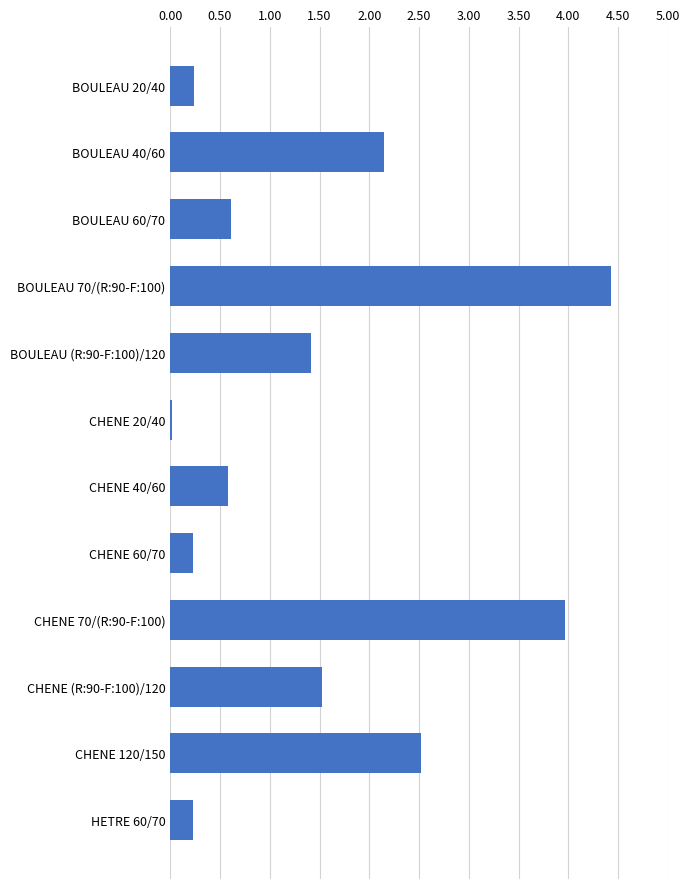

How many bars are there in total?

12